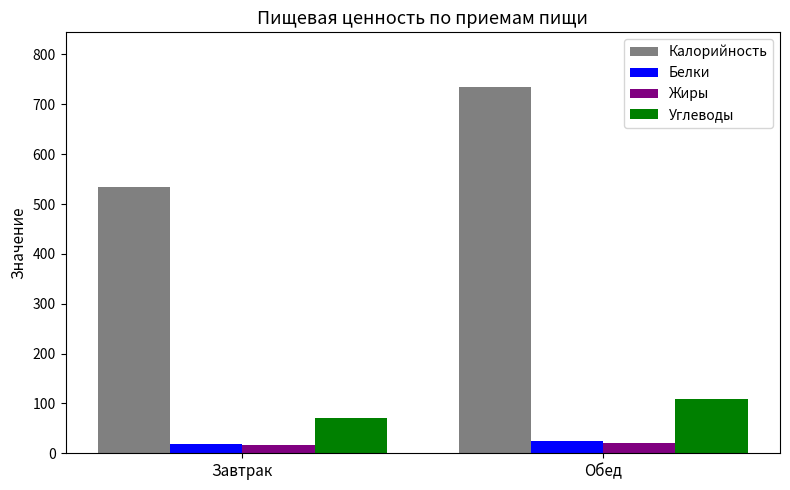

Is it true that Калорийность equals 734.2 at Обед?

True